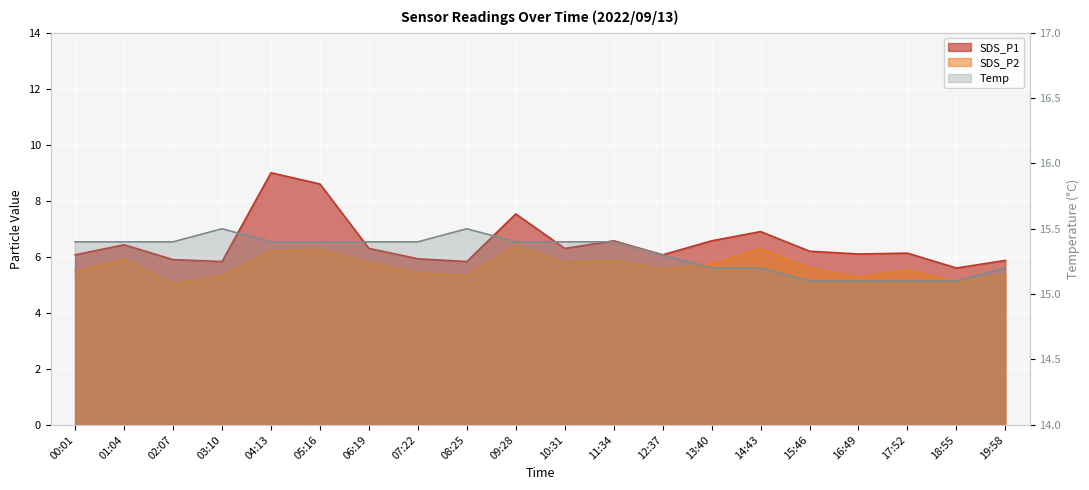

Which series has the largest total across all categories?

Temp